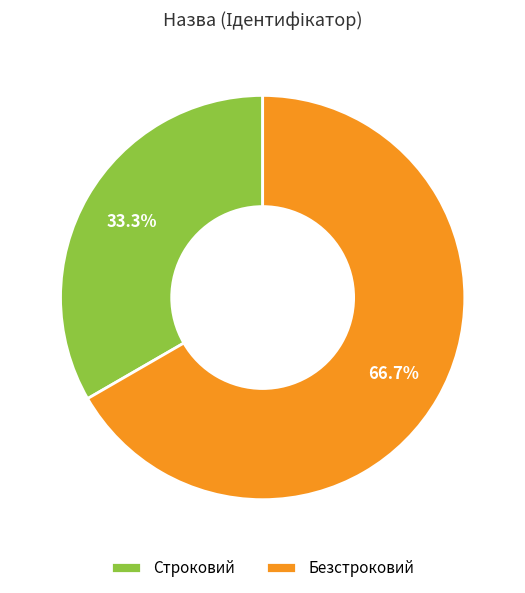

What is the ratio of the value at Строковий to the value at Безстроковий?

0.5